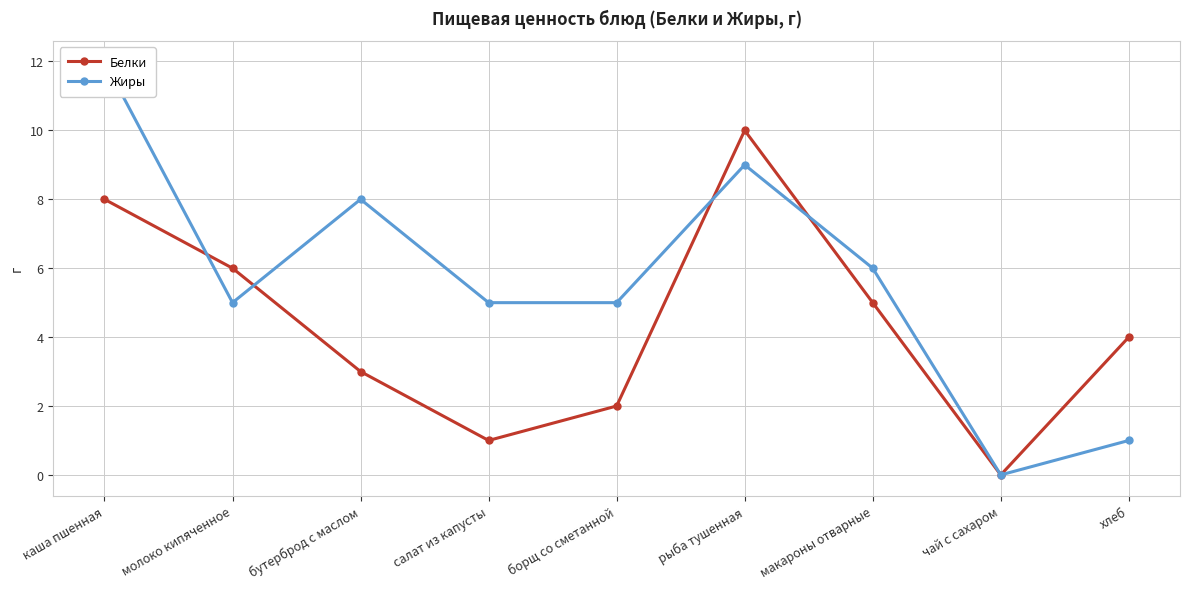

At which category does Белки reach its first local valley?

салат из капусты